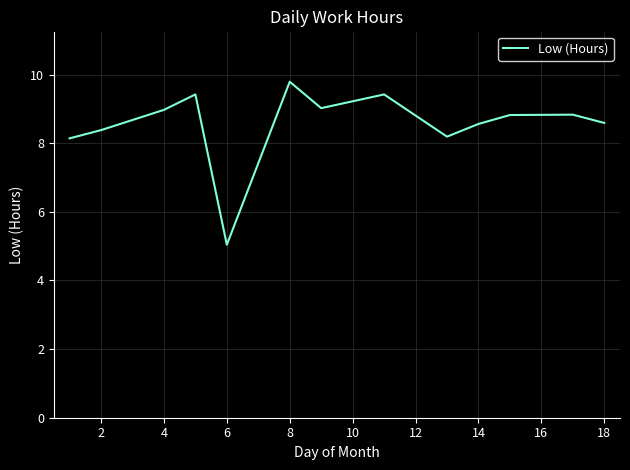

What is the sum of all values?

111.2